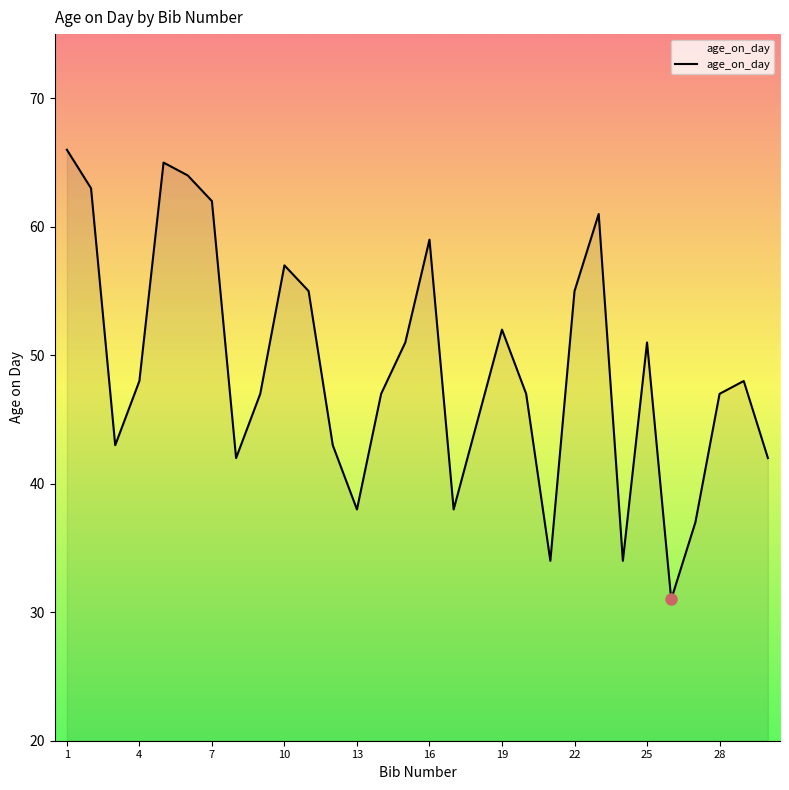

What is the smallest value displayed?

31